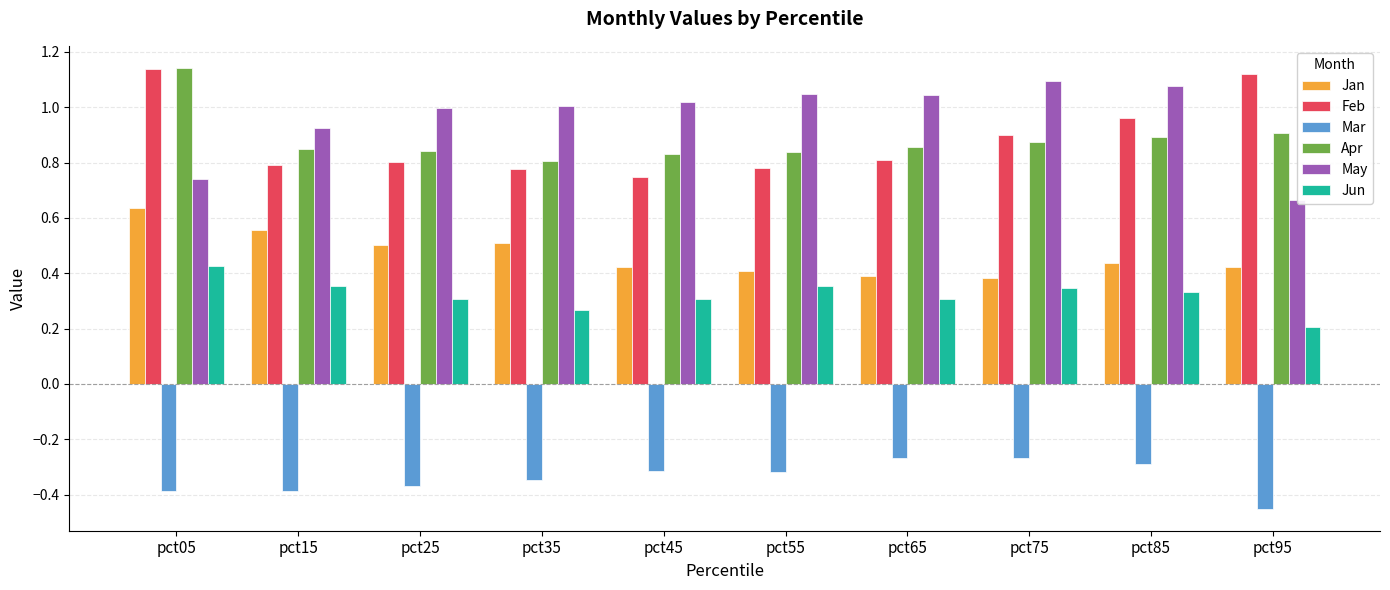

Is it true that Feb equals 1.1 at pct95?

True